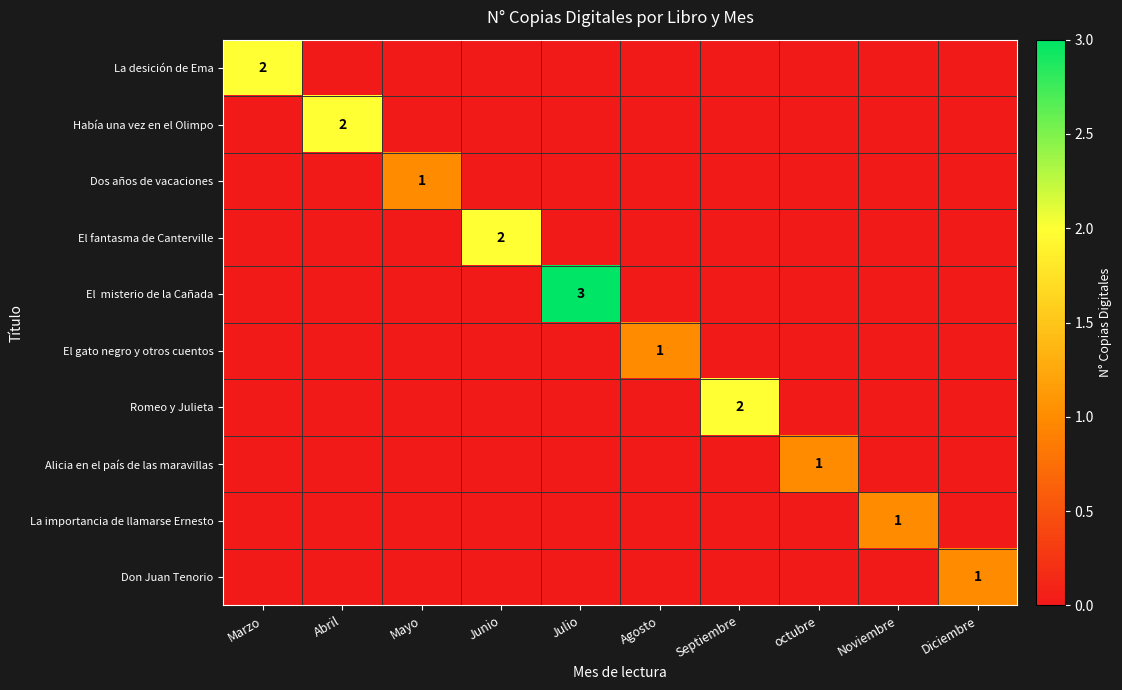

The value of Romeo y Julieta at Septiembre is 2. True or false?

True